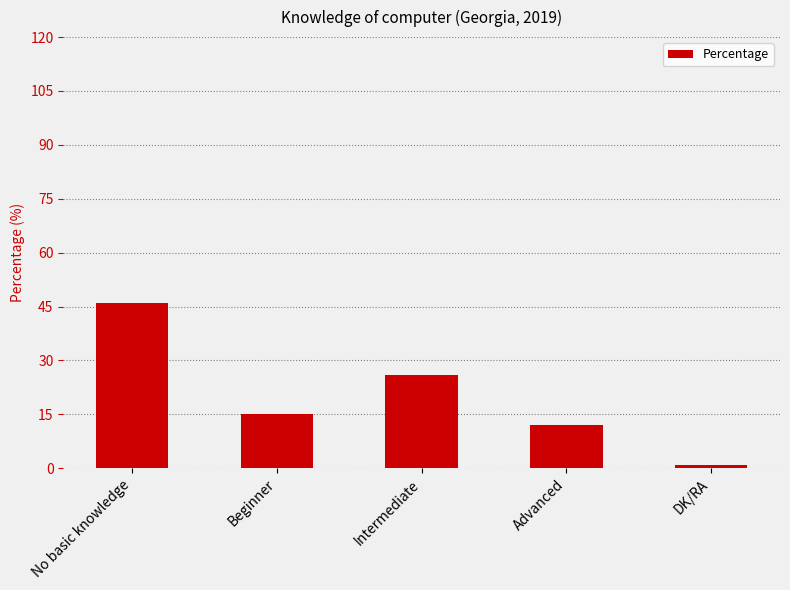

What position from the right is Advanced?

2